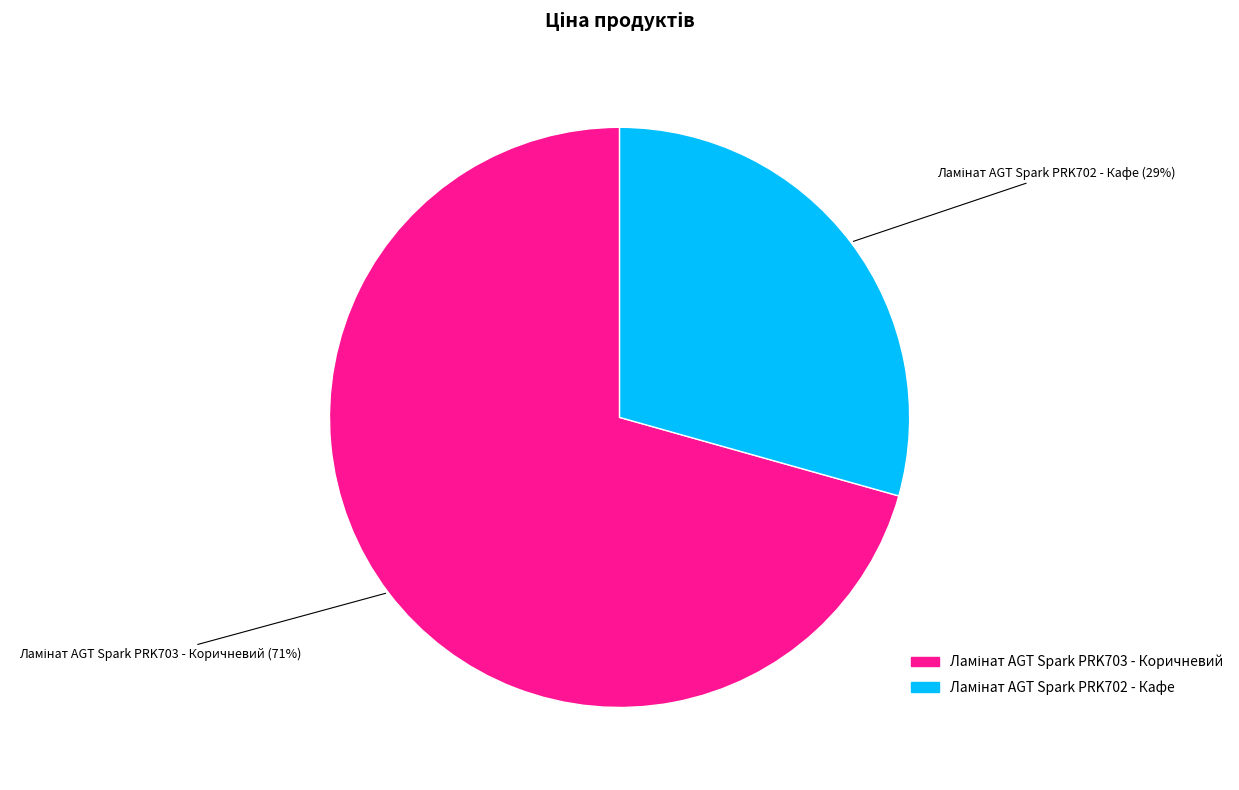

To the nearest percent, what is the average slice percentage?

50%